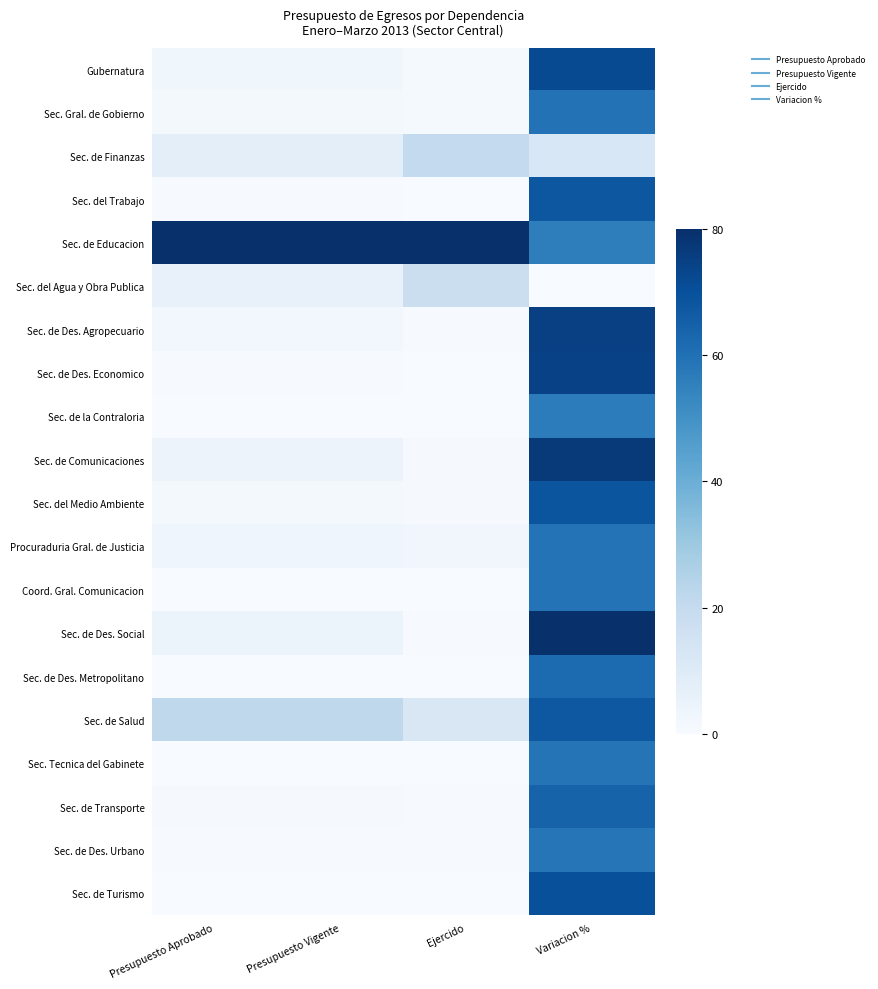

Reading left to right, list all the values displayed in this chart.

Gubernatura: Presupuesto Aprobado=2.9	Presupuesto Vigente=2.9	Ejercido=1.1	Variacion %=71.8
Sec. Gral. de Gobierno: Presupuesto Aprobado=1.3	Presupuesto Vigente=1.3	Ejercido=1.1	Variacion %=59.5
Sec. de Finanzas: Presupuesto Aprobado=7.7	Presupuesto Vigente=7.7	Ejercido=20.3	Variacion %=12.4
Sec. del Trabajo: Presupuesto Aprobado=0.4	Presupuesto Vigente=0.4	Ejercido=0.2	Variacion %=68.1
Sec. de Educacion: Presupuesto Aprobado=80.0	Presupuesto Vigente=80.0	Ejercido=80.0	Variacion %=55.6
Sec. del Agua y Obra Publica: Presupuesto Aprobado=5.8	Presupuesto Vigente=5.8	Ejercido=18.1	Variacion %=0.0
Sec. de Des. Agropecuario: Presupuesto Aprobado=2.2	Presupuesto Vigente=2.2	Ejercido=0.6	Variacion %=74.8
Sec. de Des. Economico: Presupuesto Aprobado=0.6	Presupuesto Vigente=0.6	Ejercido=0.2	Variacion %=74.5
Sec. de la Contraloria: Presupuesto Aprobado=0.2	Presupuesto Vigente=0.2	Ejercido=0.2	Variacion %=56.4
Sec. de Comunicaciones: Presupuesto Aprobado=4.5	Presupuesto Vigente=4.5	Ejercido=0.9	Variacion %=76.7
Sec. del Medio Ambiente: Presupuesto Aprobado=1.4	Presupuesto Vigente=1.4	Ejercido=0.7	Variacion %=68.7
Procuraduria Gral. de Justicia: Presupuesto Aprobado=3.2	Presupuesto Vigente=3.2	Ejercido=2.7	Variacion %=59.1
Coord. Gral. Comunicacion: Presupuesto Aprobado=0.1	Presupuesto Vigente=0.1	Ejercido=0.1	Variacion %=59.3
Sec. de Des. Social: Presupuesto Aprobado=4.9	Presupuesto Vigente=4.9	Ejercido=0.4	Variacion %=80.0
Sec. de Des. Metropolitano: Presupuesto Aprobado=0.1	Presupuesto Vigente=0.1	Ejercido=0.0	Variacion %=61.8
Sec. de Salud: Presupuesto Aprobado=21.8	Presupuesto Vigente=21.8	Ejercido=11.9	Variacion %=67.6
Sec. Tecnica del Gabinete: Presupuesto Aprobado=0.0	Presupuesto Vigente=0.0	Ejercido=0.0	Variacion %=58.8
Sec. de Transporte: Presupuesto Aprobado=0.8	Presupuesto Vigente=0.8	Ejercido=0.5	Variacion %=64.3
Sec. de Des. Urbano: Presupuesto Aprobado=0.5	Presupuesto Vigente=0.5	Ejercido=0.4	Variacion %=58.6
Sec. de Turismo: Presupuesto Aprobado=0.2	Presupuesto Vigente=0.2	Ejercido=0.1	Variacion %=70.1